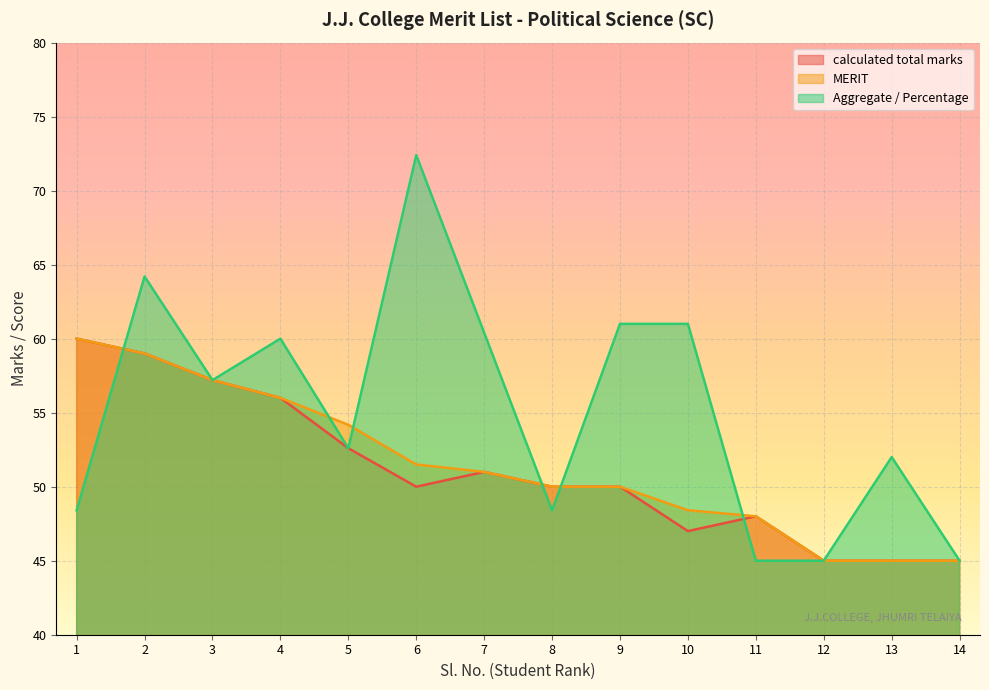

What is the value of the Sl.No. point at the 1st from the left?

60.0